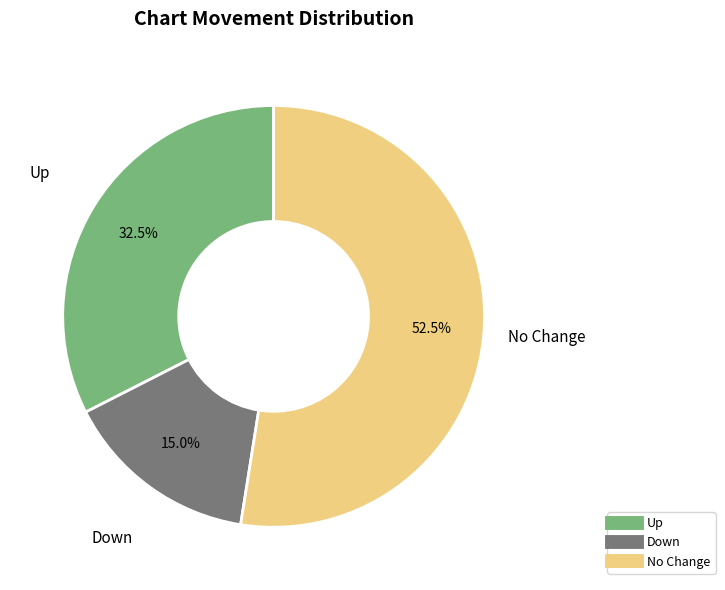

How many slices are in this pie chart?

3